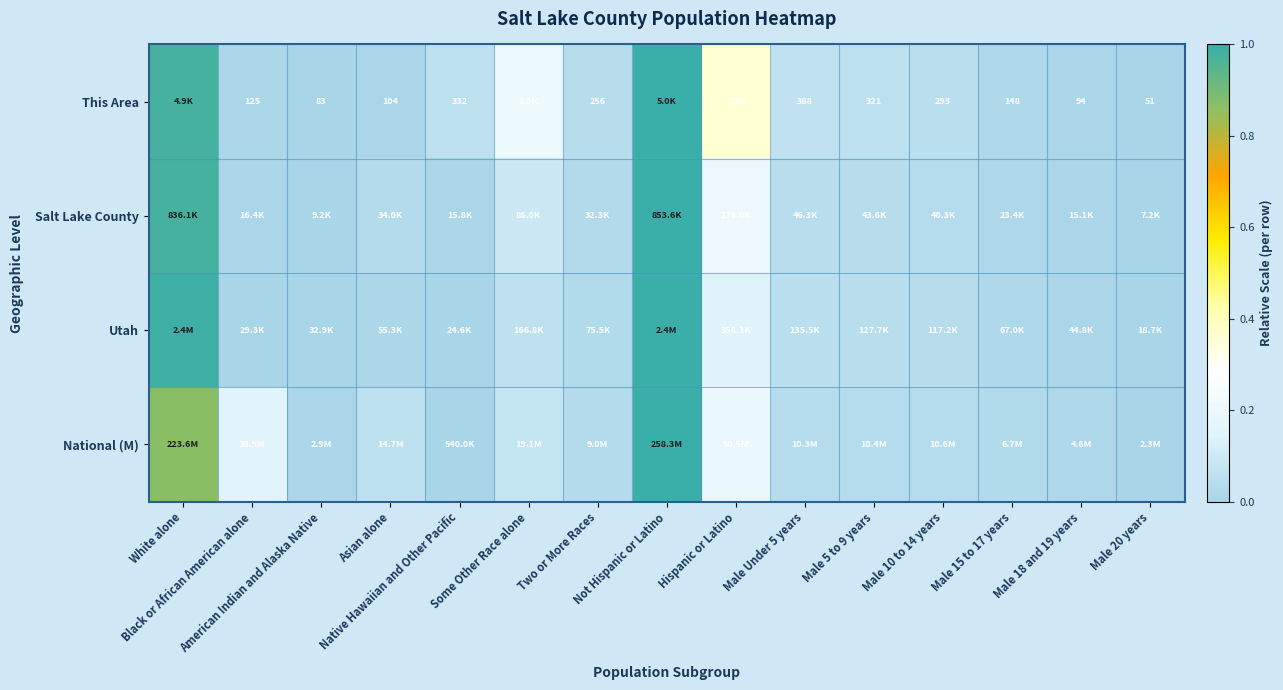

At which category is the sum across all series the highest?

Not Hispanic or Latino